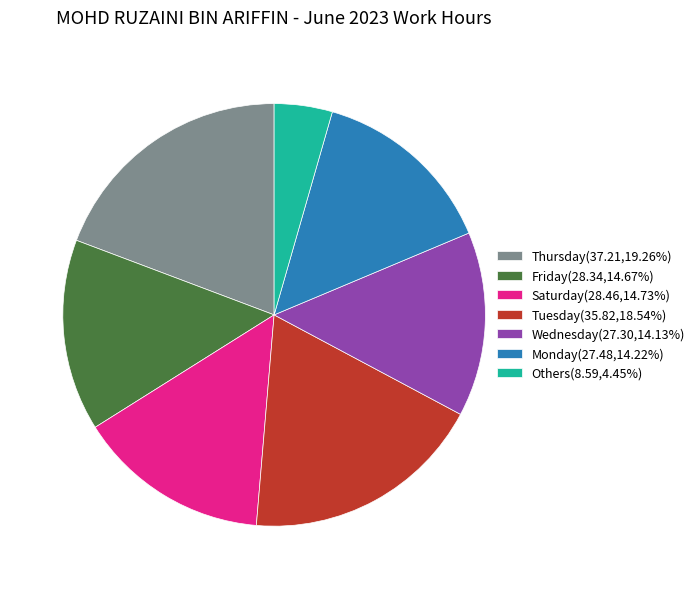

Is the sum of Others(8.59,4.45%) and Friday(28.34,14.67%) greater than half?

No